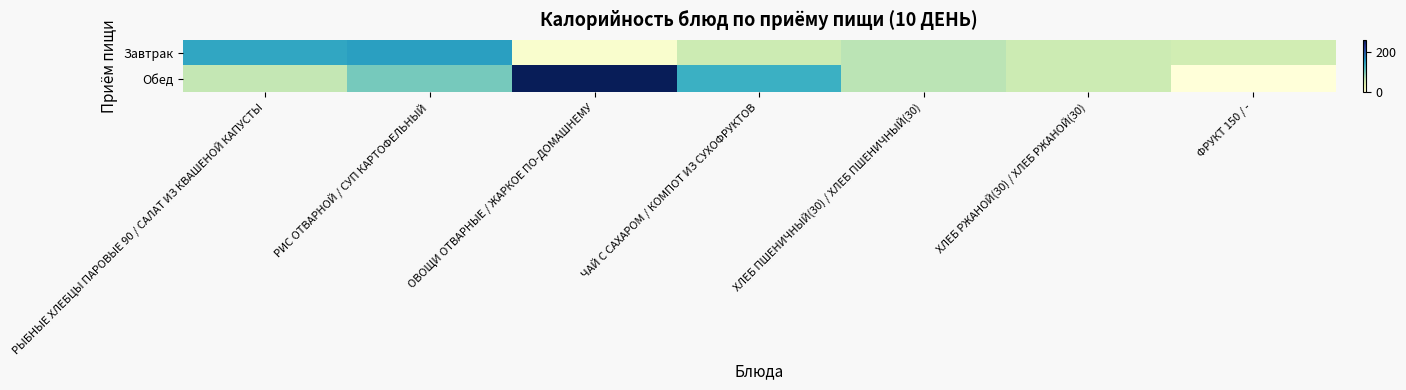

Which category has the lowest value across all series?

ФРУКТ 150 / -